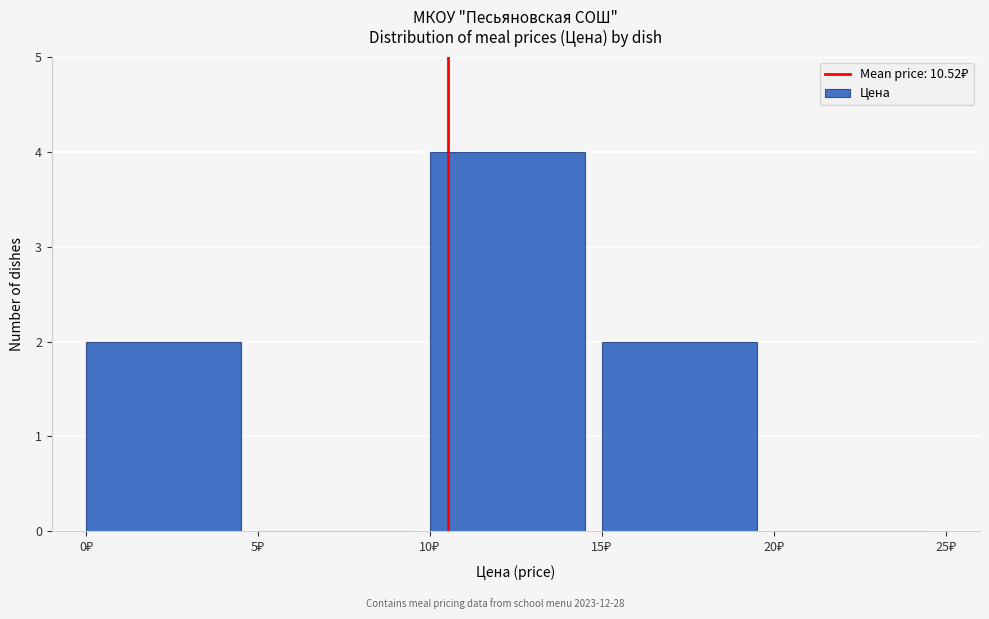

How tall is the bar that spans 0 to 5 on the x-axis? The values are not printed on the chart, so give them approximately, as read against the axis.

2